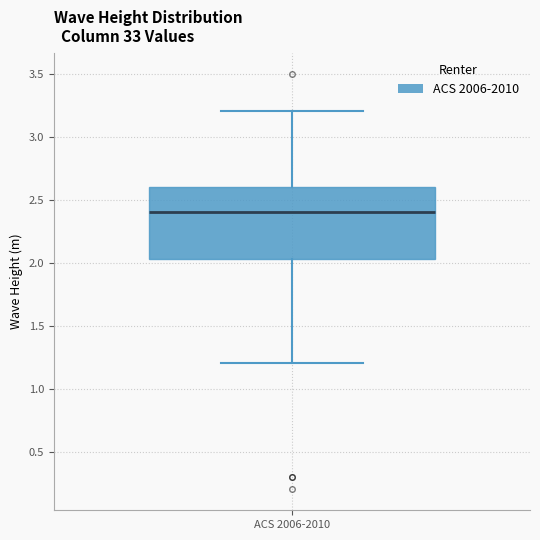

Transcribe this box plot: give where the median line is, the range the box spans, and where the two whiskers end, as read against the y-axis. The values are not printed on the chart, so give them approximately, as read against the axis.

median 2.40, box 2.05 to 2.60, whiskers 1.20 to 3.20